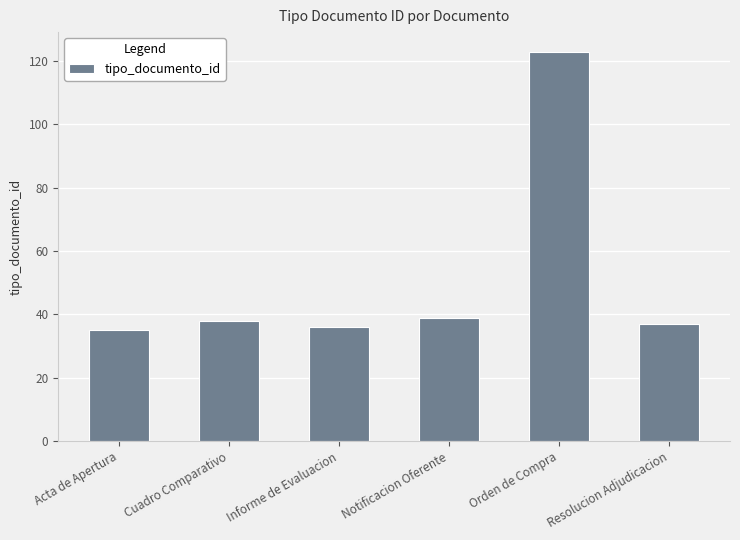

What value does the data have at Resolucion Adjudicacion?

37